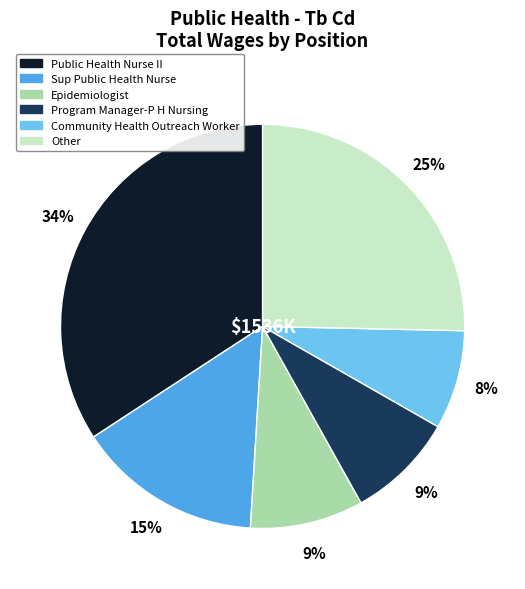

To the nearest percent, what is the difference between the largest and smallest slice percentages?

26%